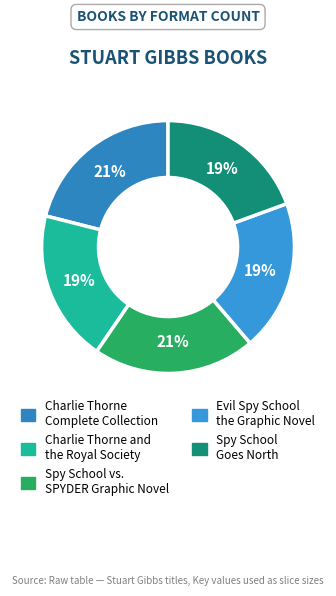

Is it true that Charlie Thorne and the Royal Society is 19% of the pie?

True